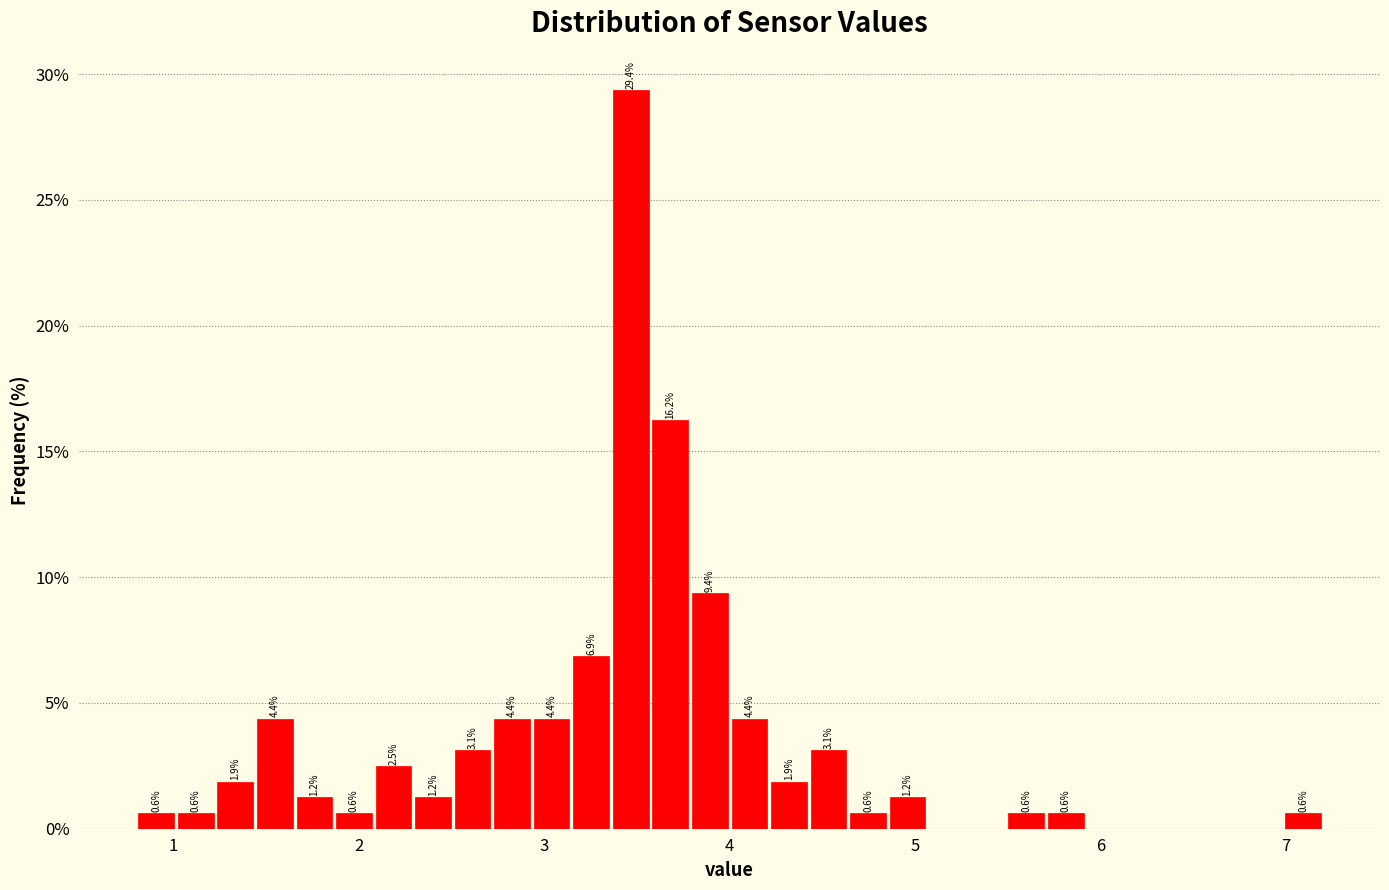

Around what value on the x-axis is the tallest bar? Give the approximate position of its centre, as read against the axis.

3.5